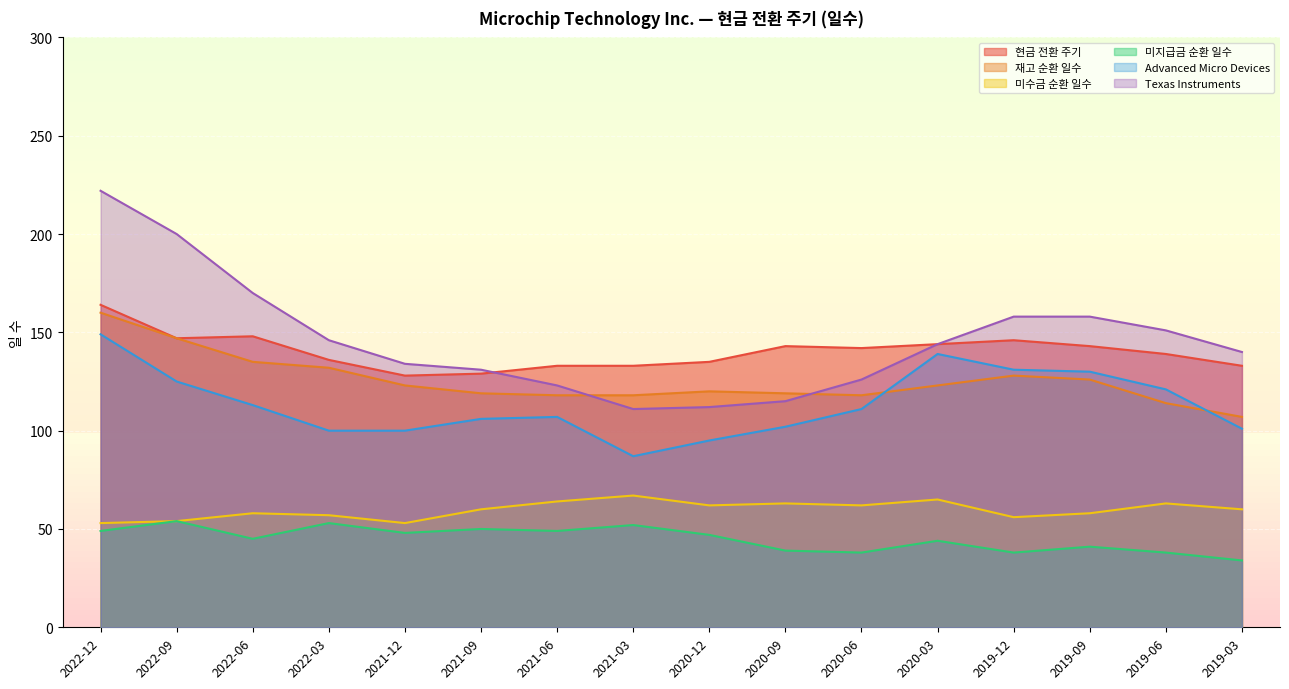

True or false: Texas Instruments and Advanced Micro Devices cross at least once.

False